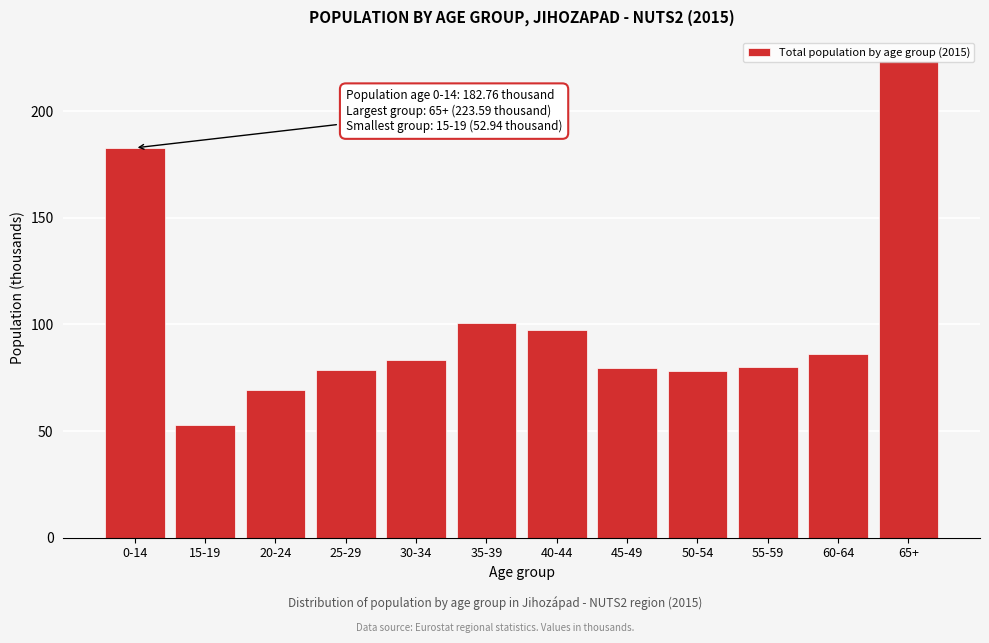

What value does the data have at 25-29?

78.7